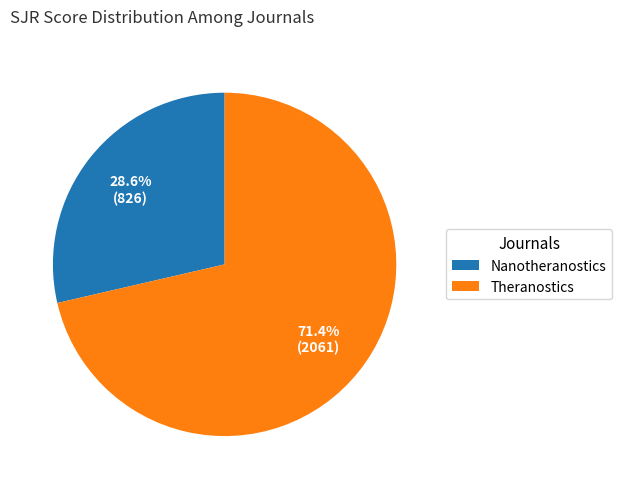

The Nanotheranostics slice represents 29% of the pie. True or false?

True